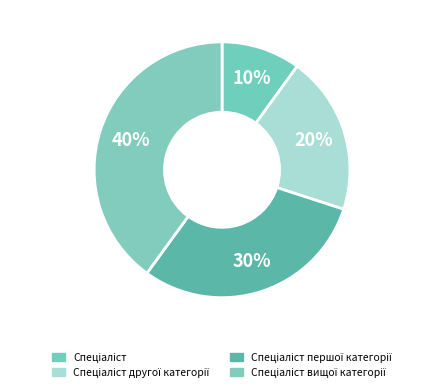

To the nearest percent, what percentage of the pie is Спеціаліст першої категорії?

30%